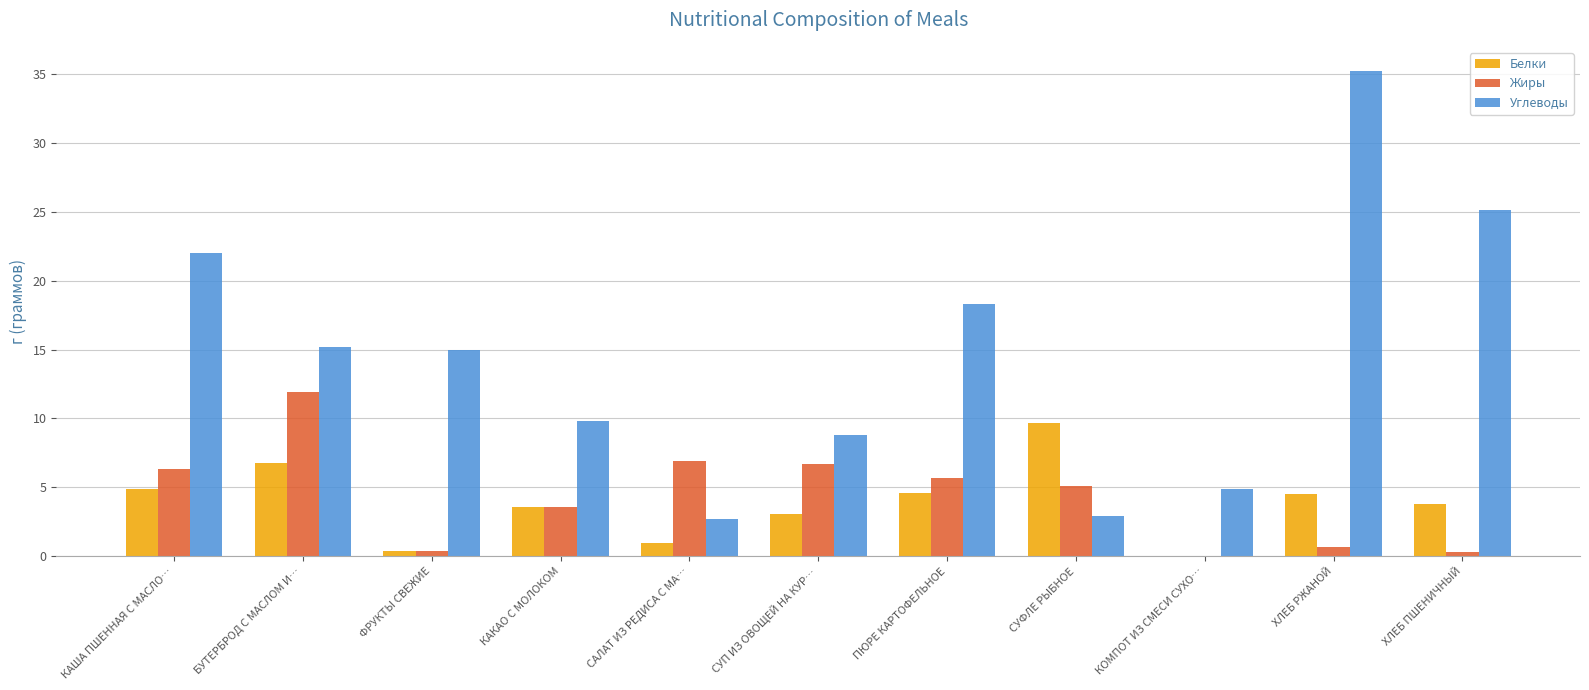

What is the approximate value of Углеводы at СУФЛЕ РЫБНОЕ?

2.9